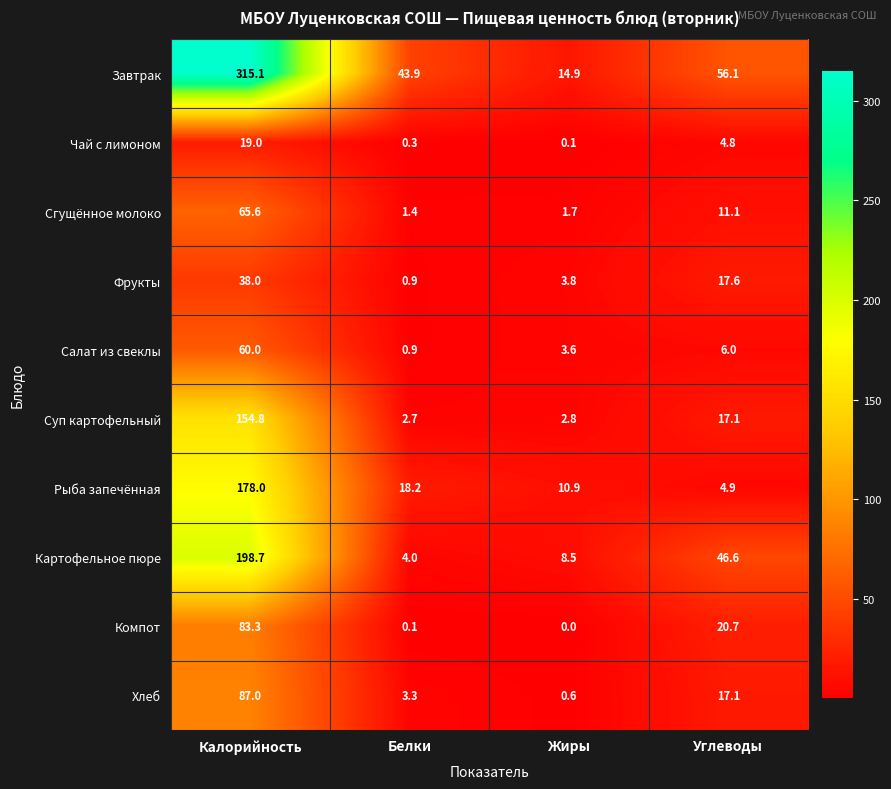

What is the greatest value displayed?

315.1